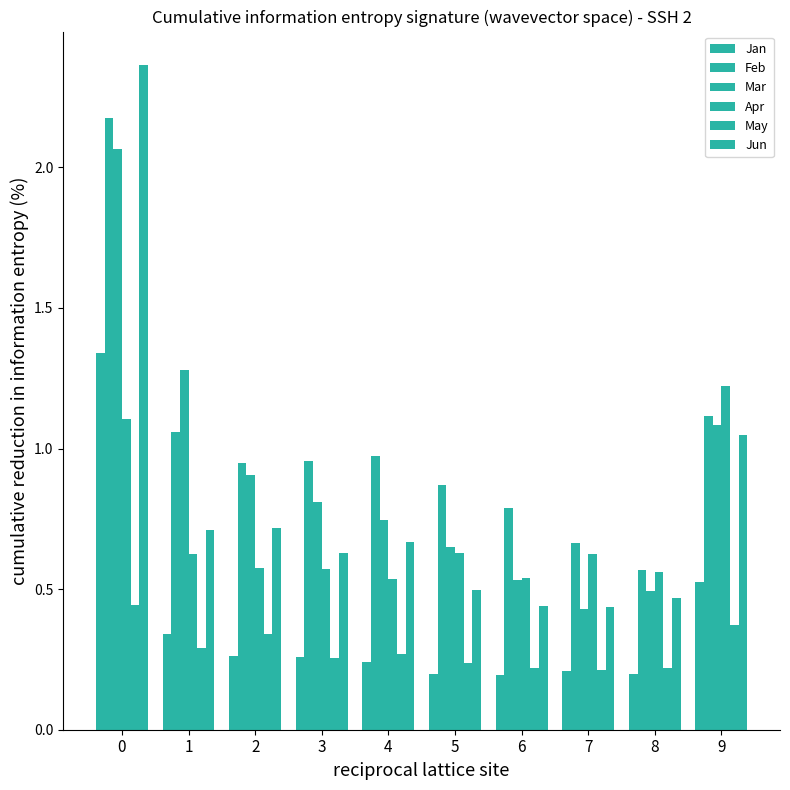

How many series are shown in this chart?

6